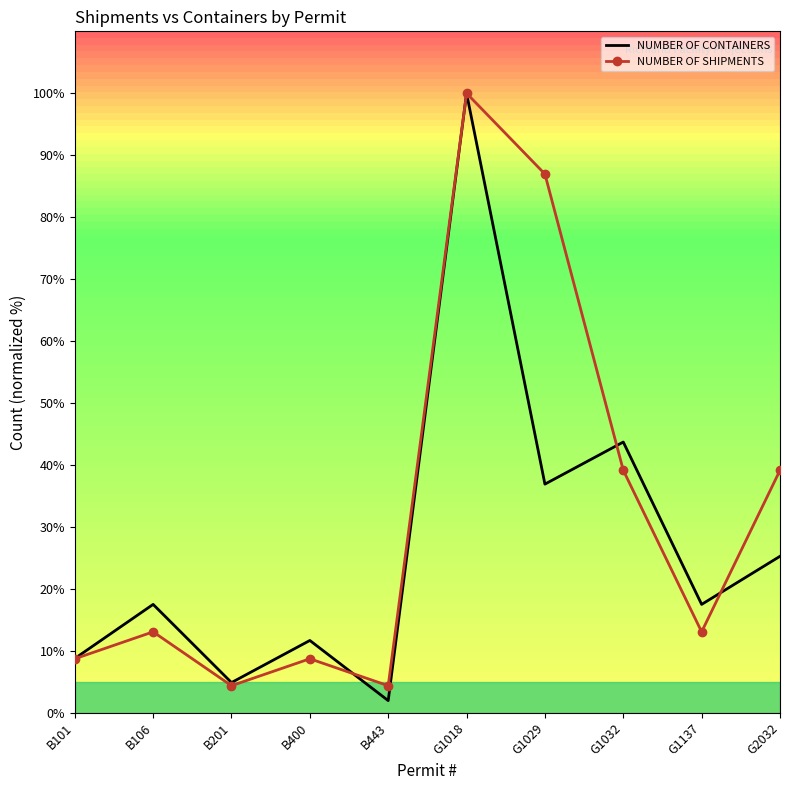

Is it true that NUMBER OF SHIPMENTS equals 21.5 at G1137?

False